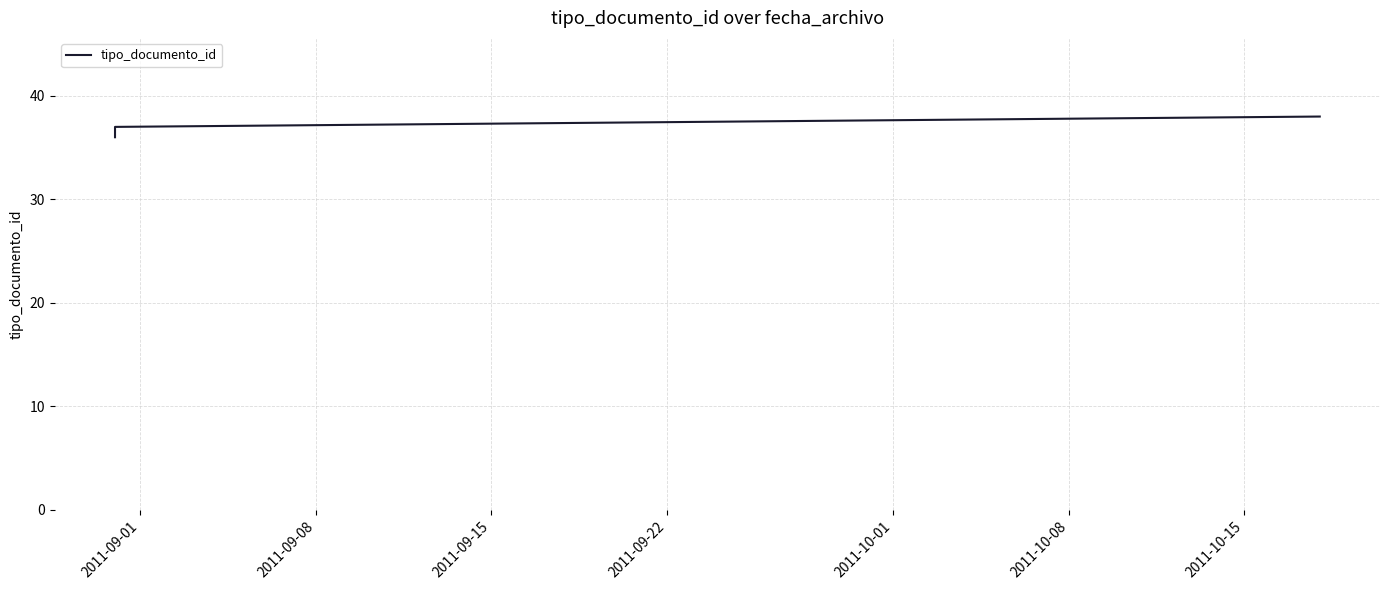

Does the chart have visible grid lines?

Yes